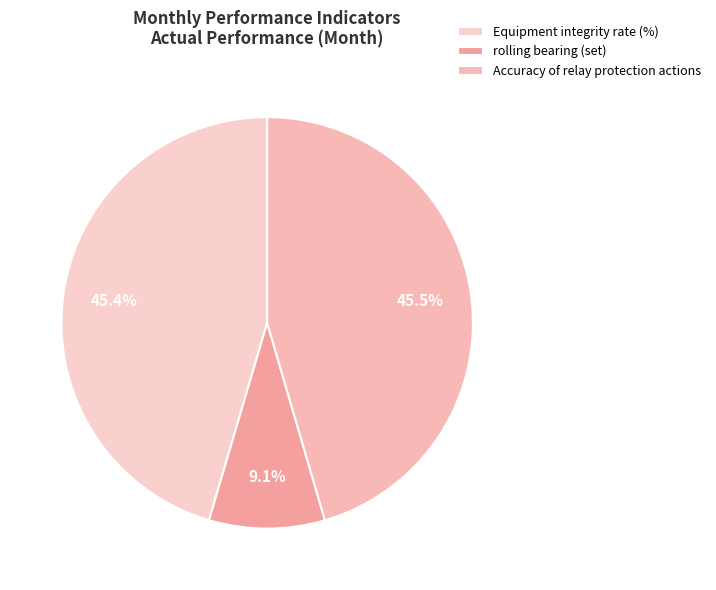

Does any single category account for the majority?

No